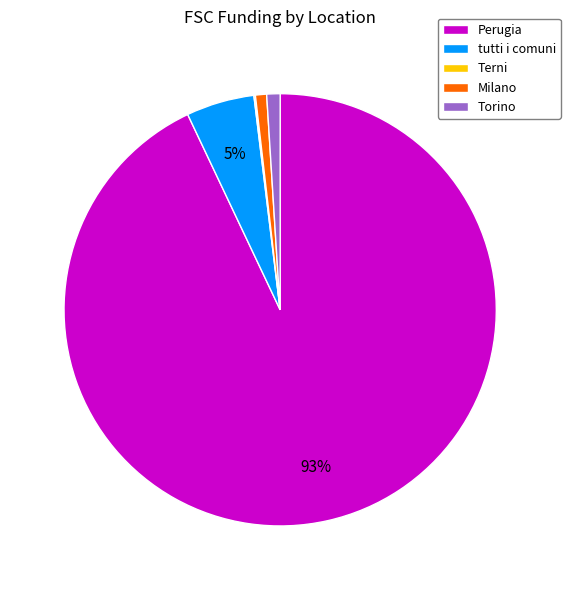

To the nearest percent, what is the combined percentage of Torino and tutti i comuni?

6%